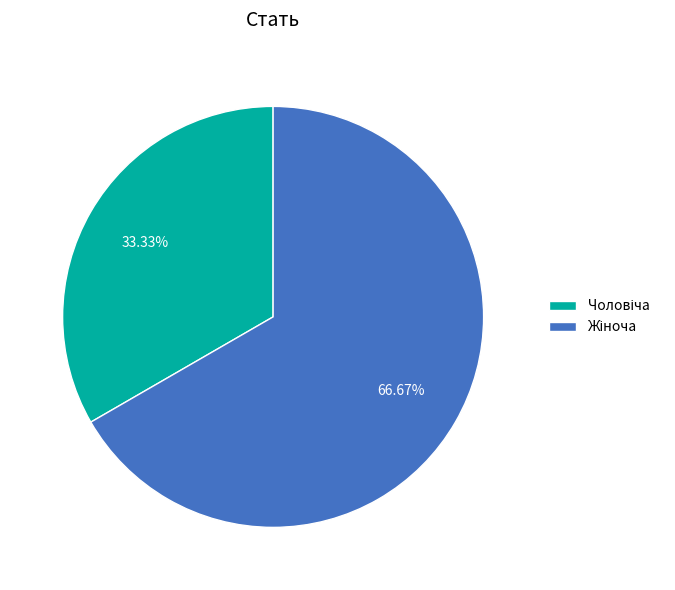

To the nearest percent, what is the difference between the largest and smallest slice percentages?

33%